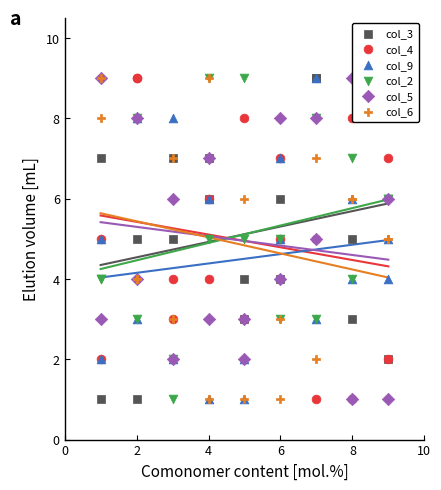

Which series has the largest total across all categories?

col_3